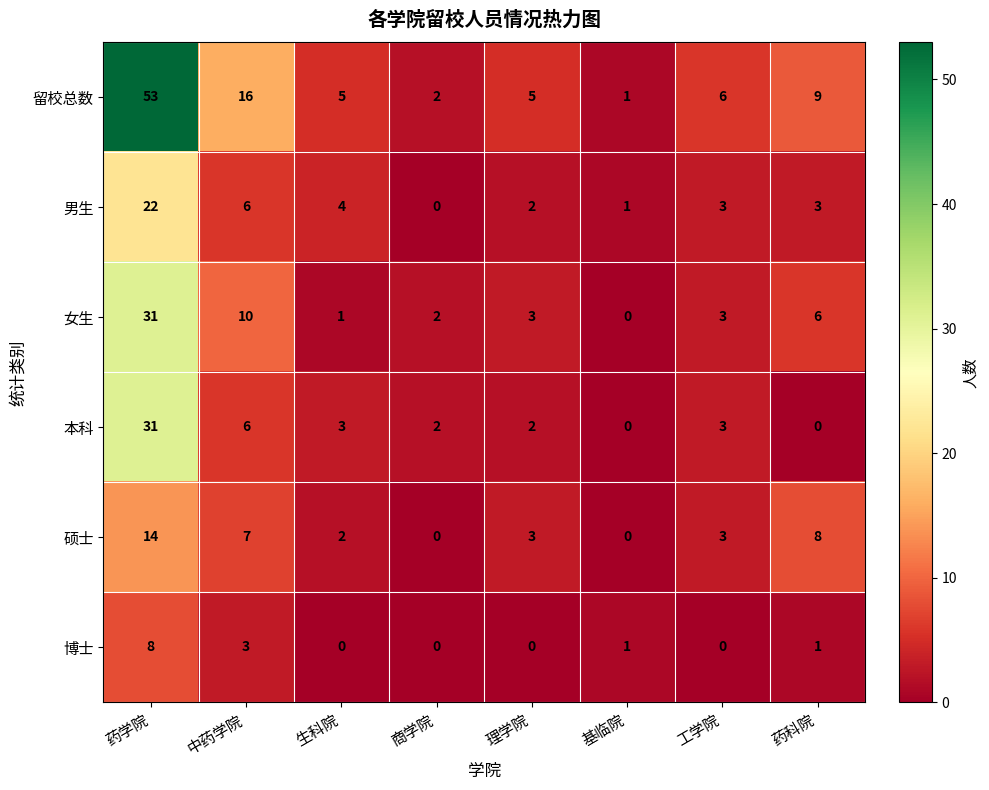

At 生科院, list the series in order from largest to smallest.

留校总数, 男生, 本科, 硕士, 女生, 博士